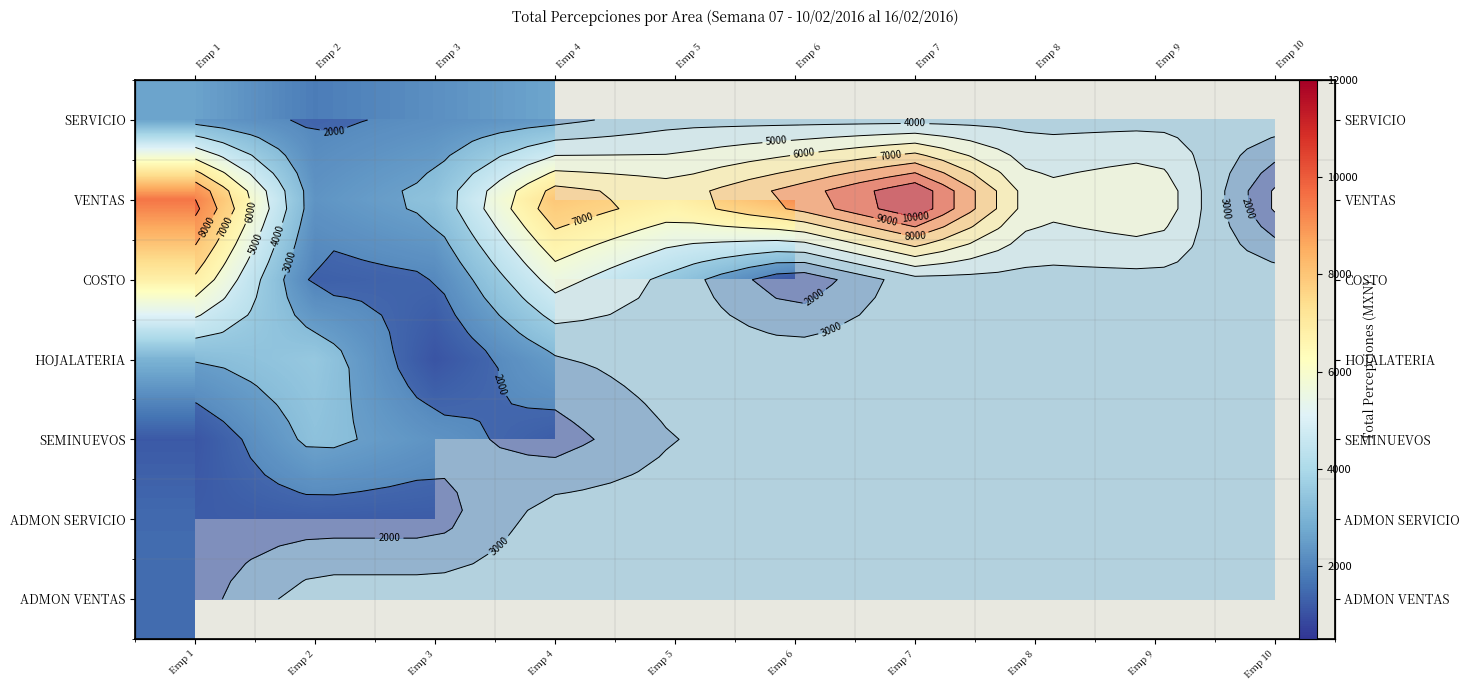

True or false: VENTAS has a value of 1144.7 at Emp 2.

False